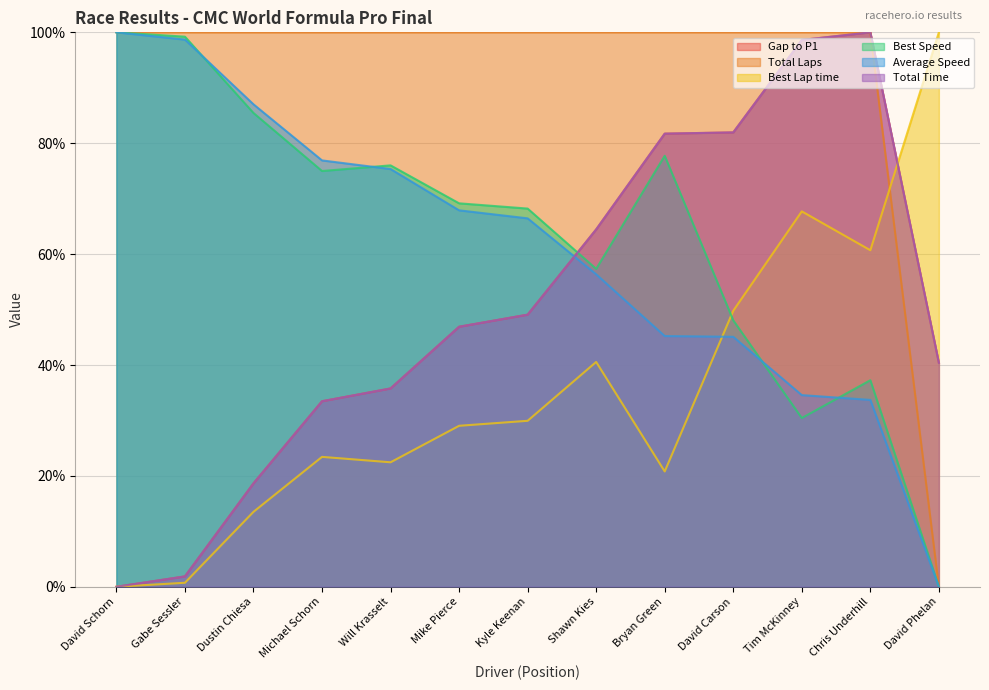

How many interior local peaks does the Gap to P1 series have?

1